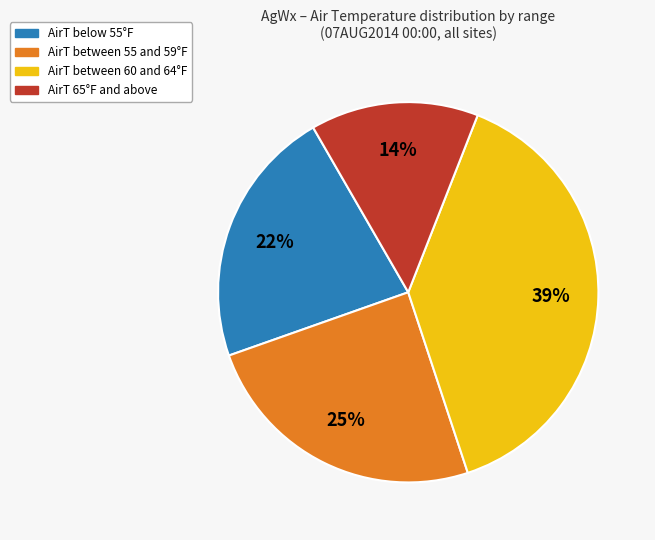

Is AirT between 60 and 64°F the majority of the pie?

No